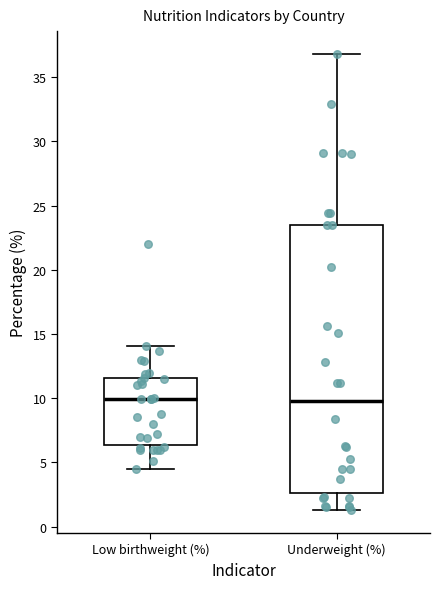

Which box is the tallest, from its lower edge to its upper edge?

Underweight (%)